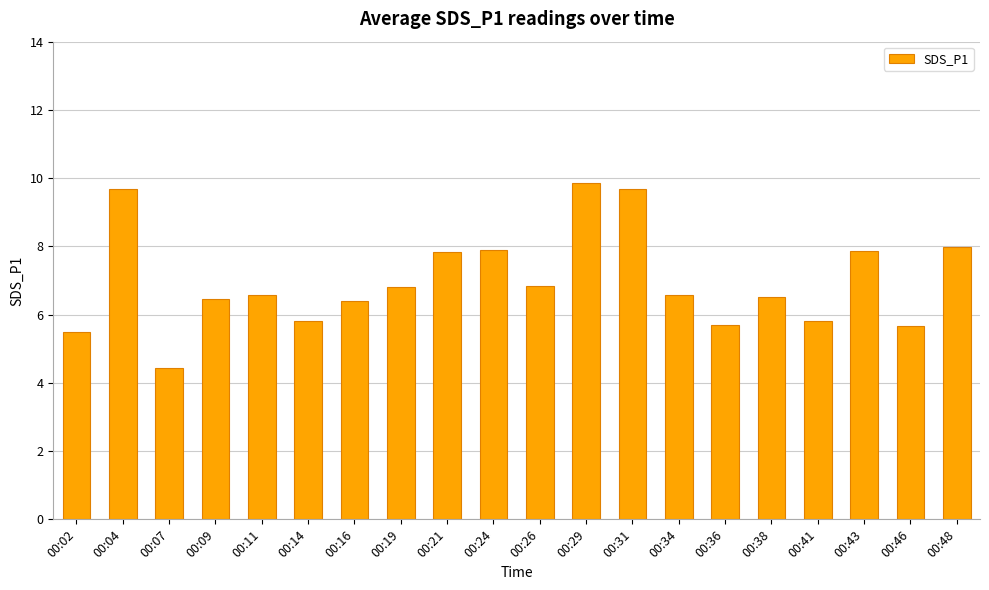

What is the difference between the maximum and second lowest values?

4.4